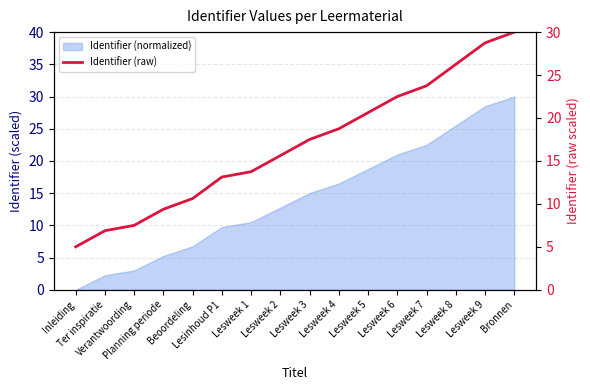

What is the average value?

16.9